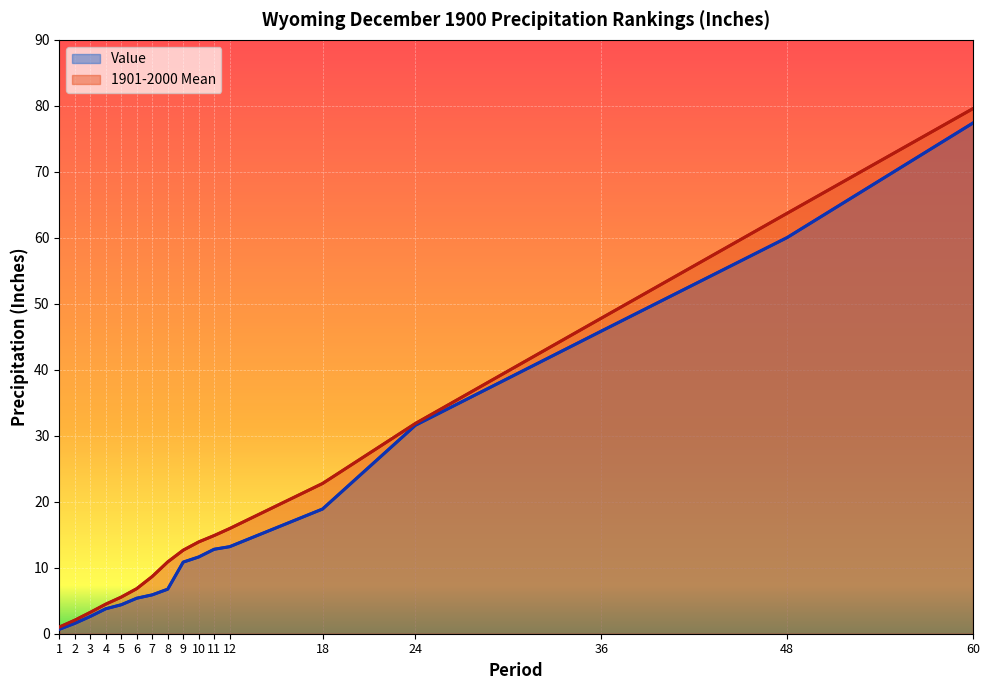

How many values in the Value series are below 10?

8